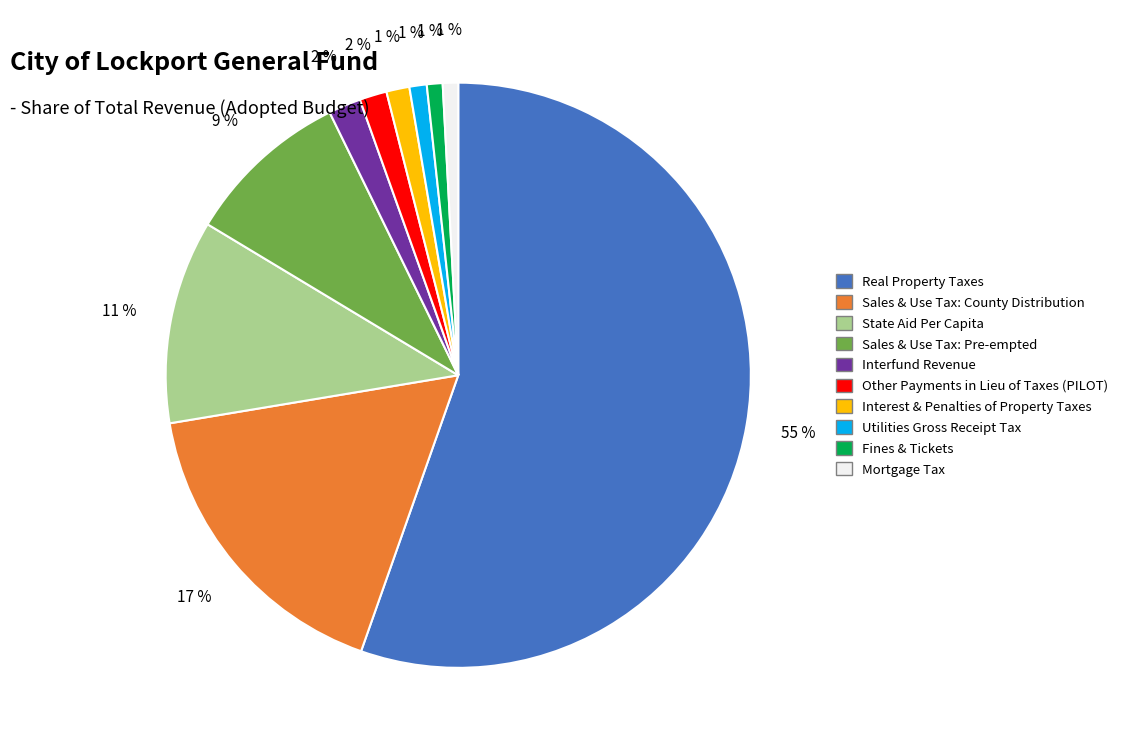

Combined, do Fines & Tickets and Sales & Use Tax: Pre-empted account for over 50%?

No